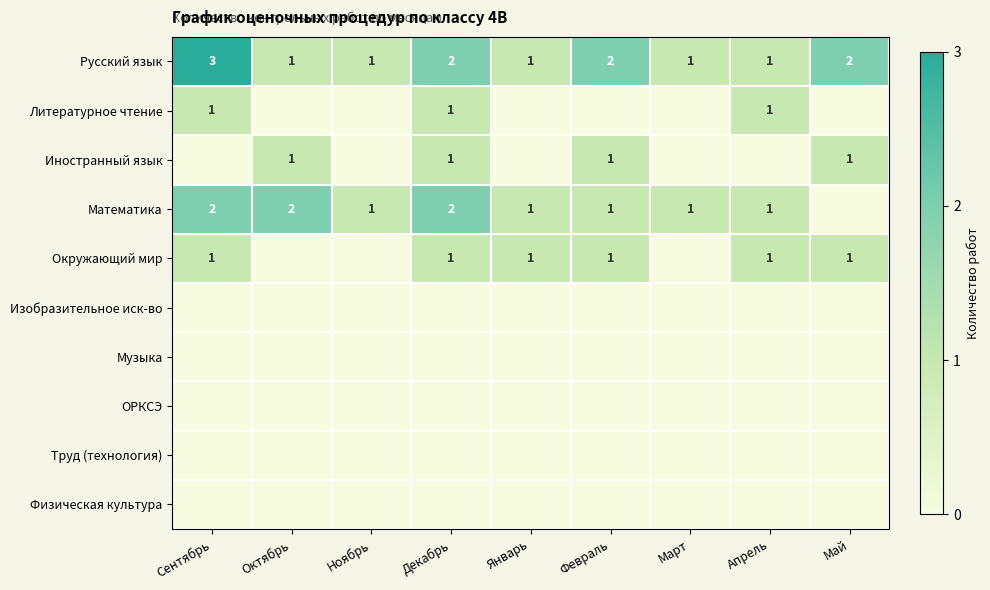

True or false: Иностранный язык has a value of 1 at Февраль.

True